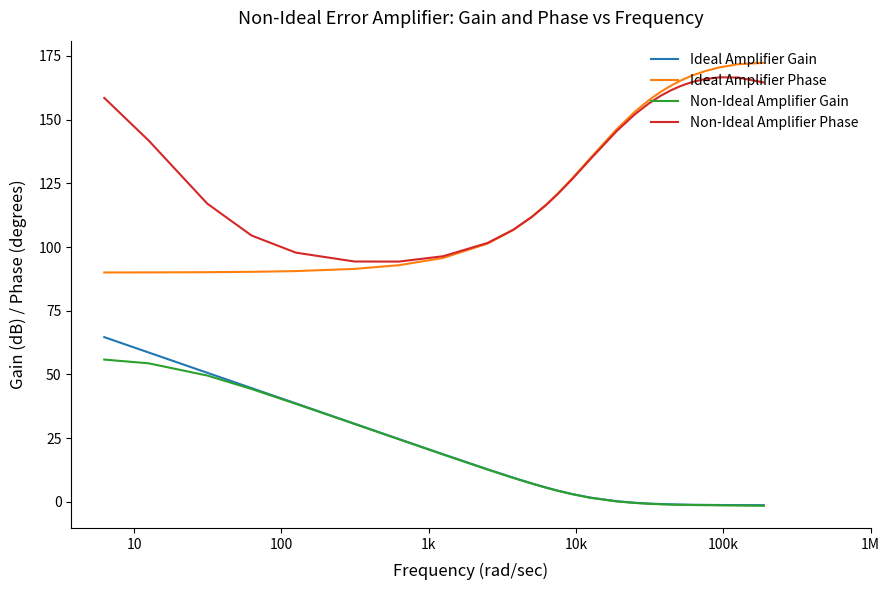

True or false: Ideal Amplifier Phase and Ideal Amplifier Gain cross at least once.

False